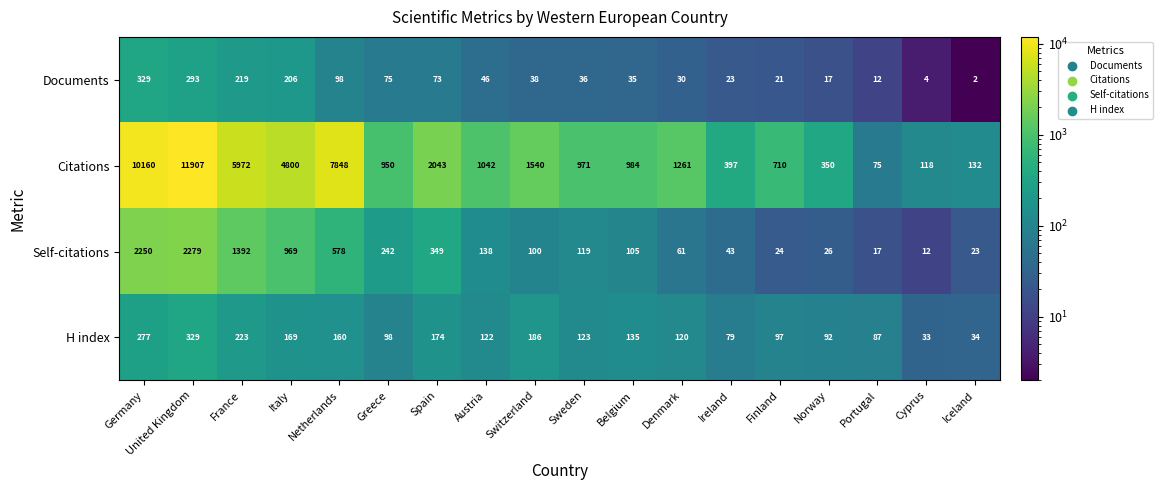

What is the difference between the second highest and minimum values in the Documents series?

291